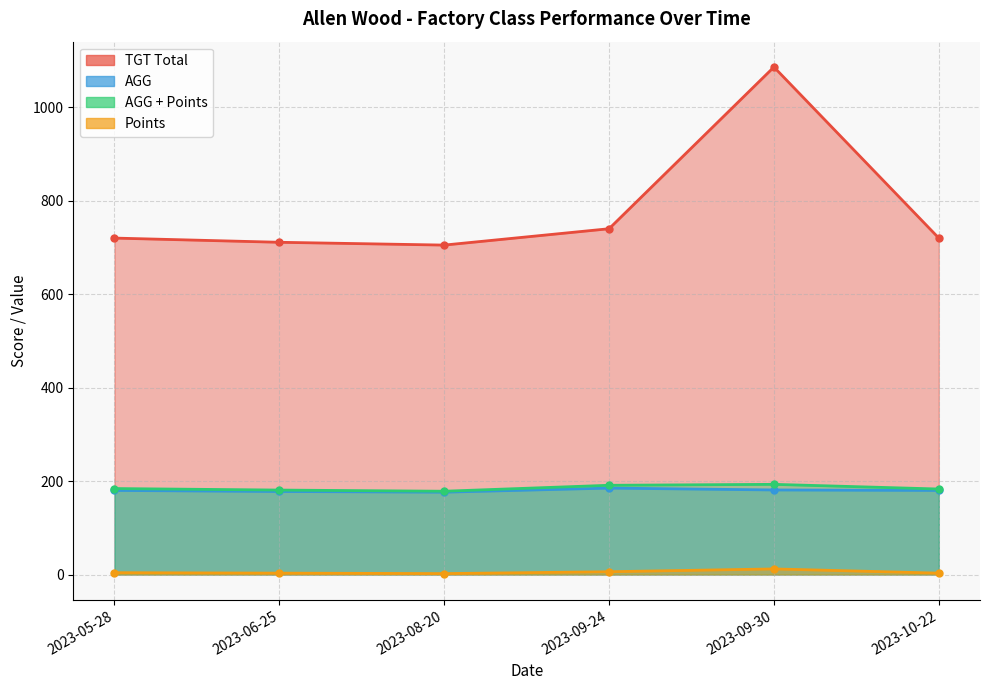

What position from the left is 2023-05-28?

1